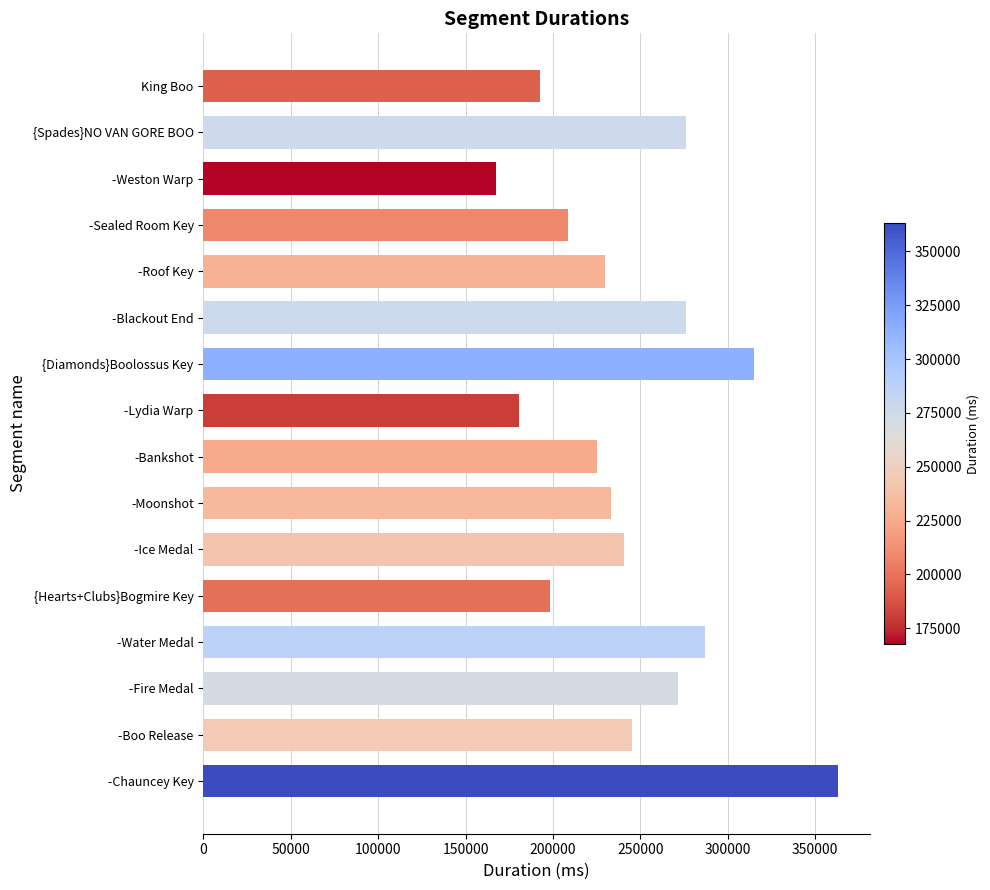

What is the smallest value displayed?

167655